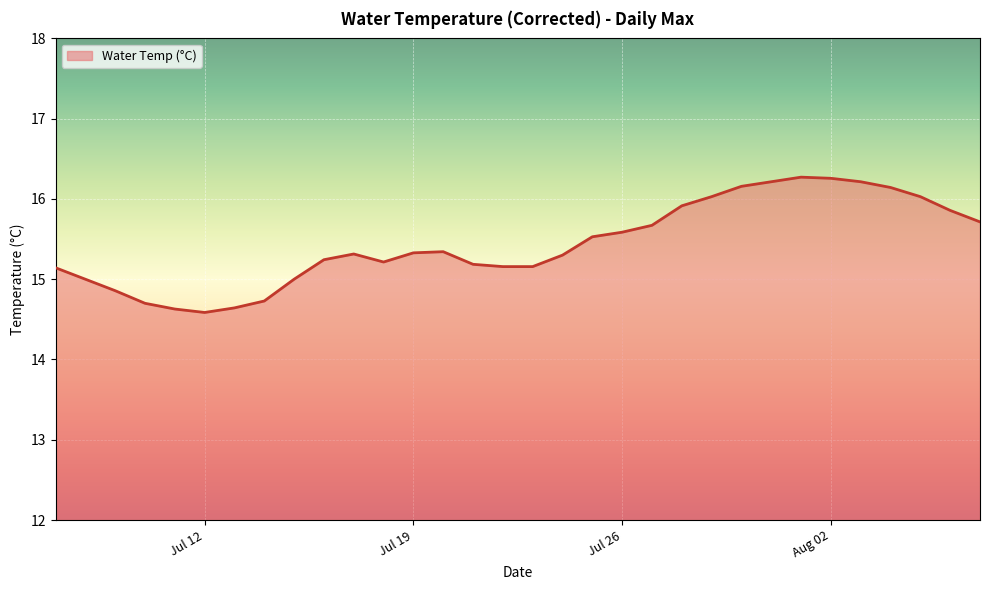

What is the smallest value displayed?

14.6